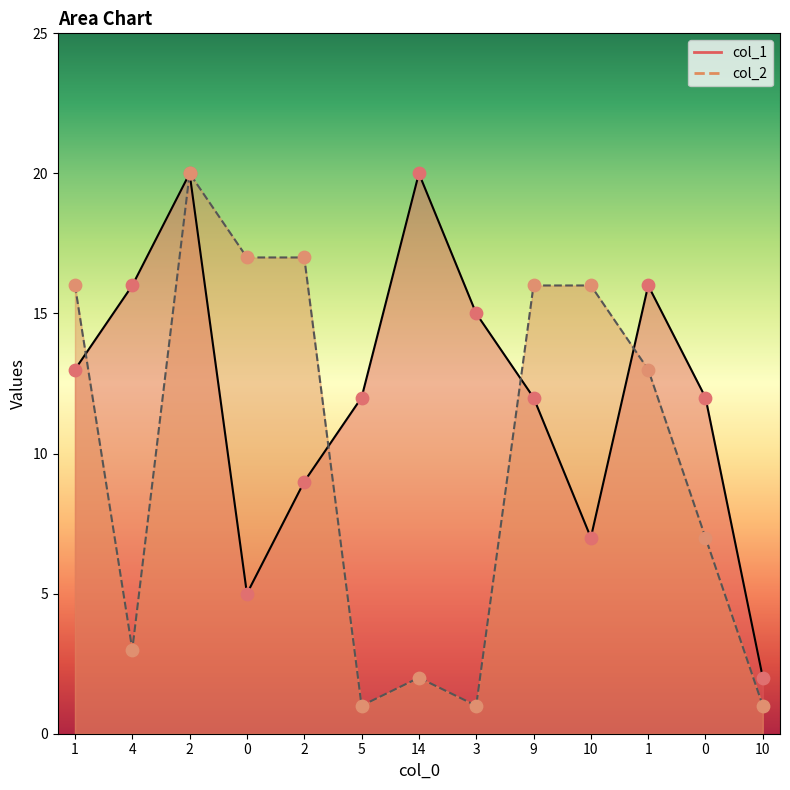

Which series has the largest Y range (max minus min)?

col_2